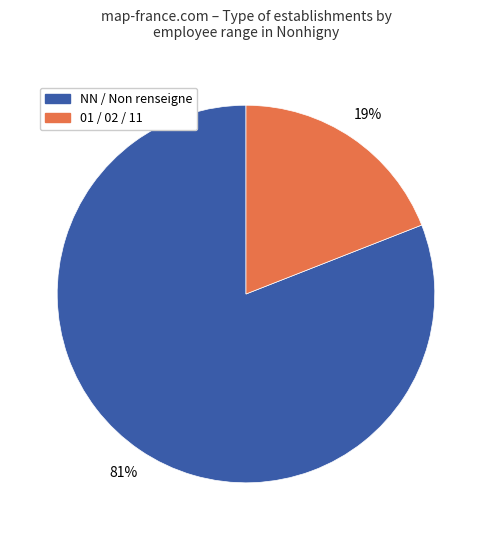

How many slices are in this pie chart?

2